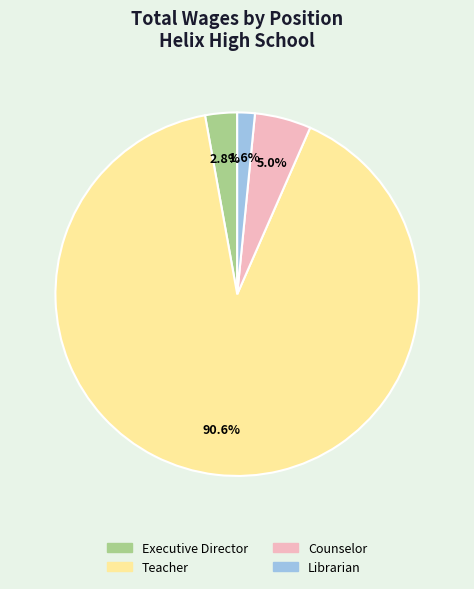

Combined, do Counselor and Librarian account for over 50%?

No